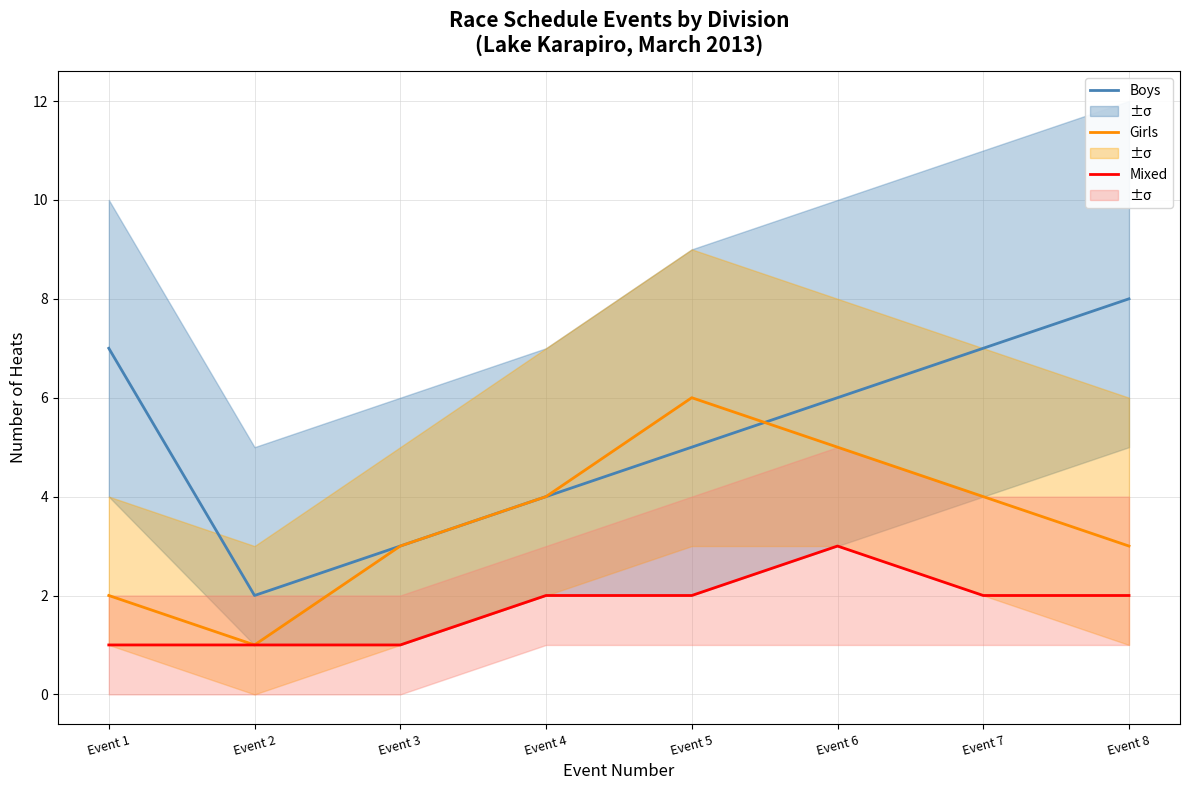

At Event 1, list the series in order from smallest to largest.

Mixed, Girls, Boys